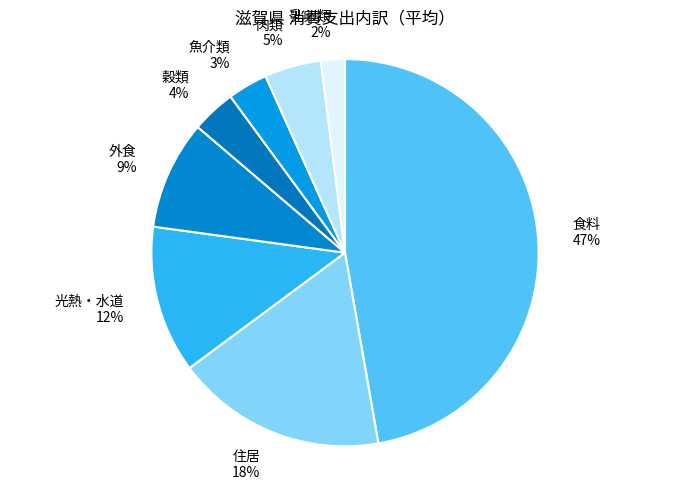

To the nearest percent, what percentage of the pie is 魚介類?

3%